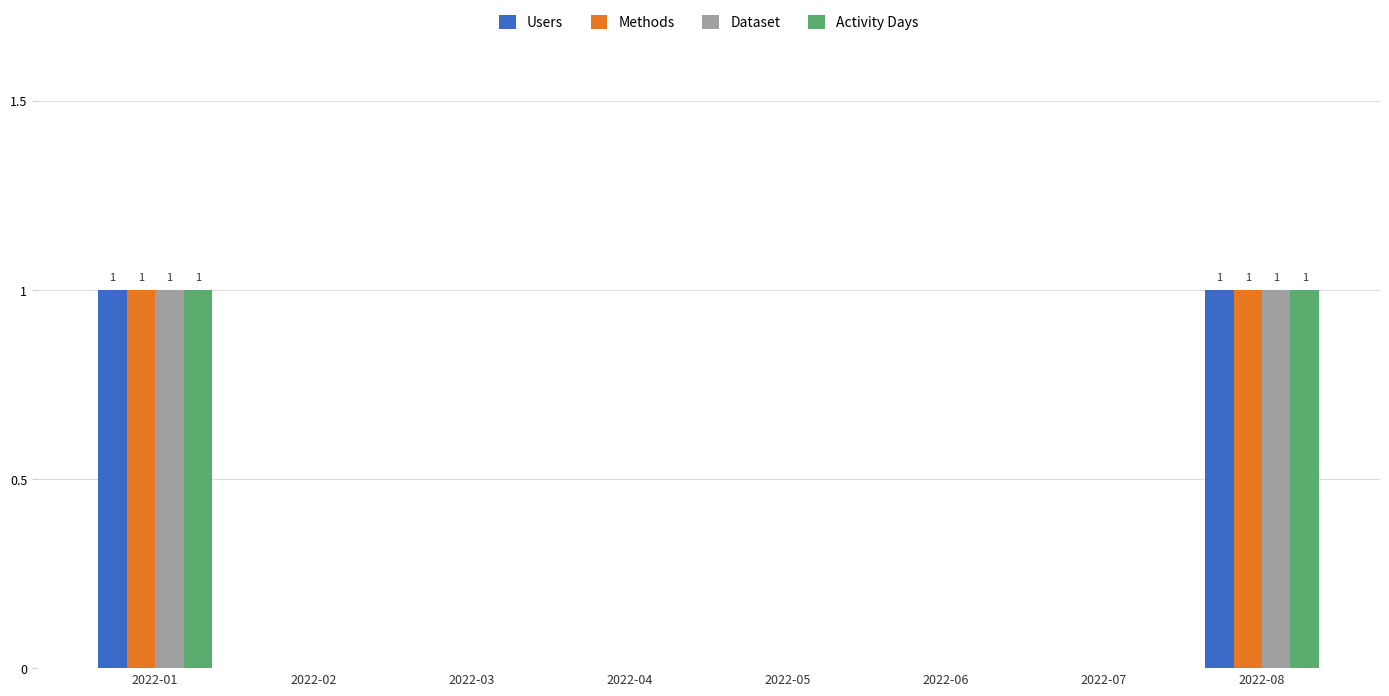

What value does the Dataset series have at 2022-08?

1